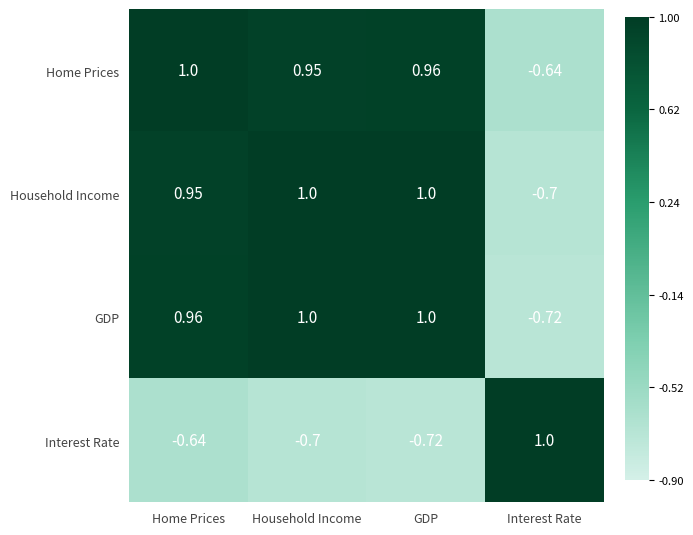

How many data points does each series have?

4